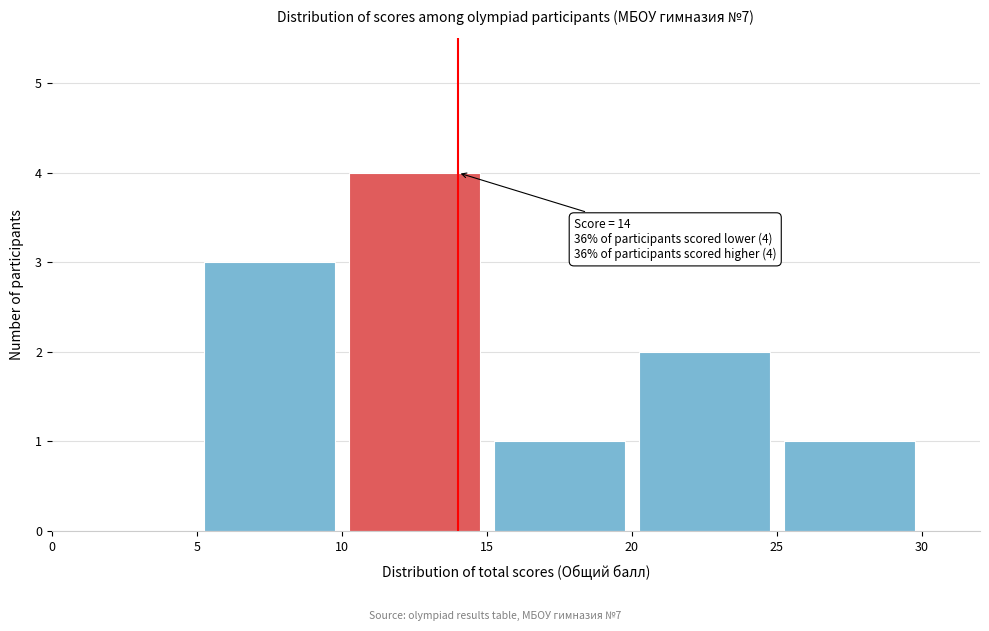

Over which range of the x-axis is the bar tallest?

10 to 15